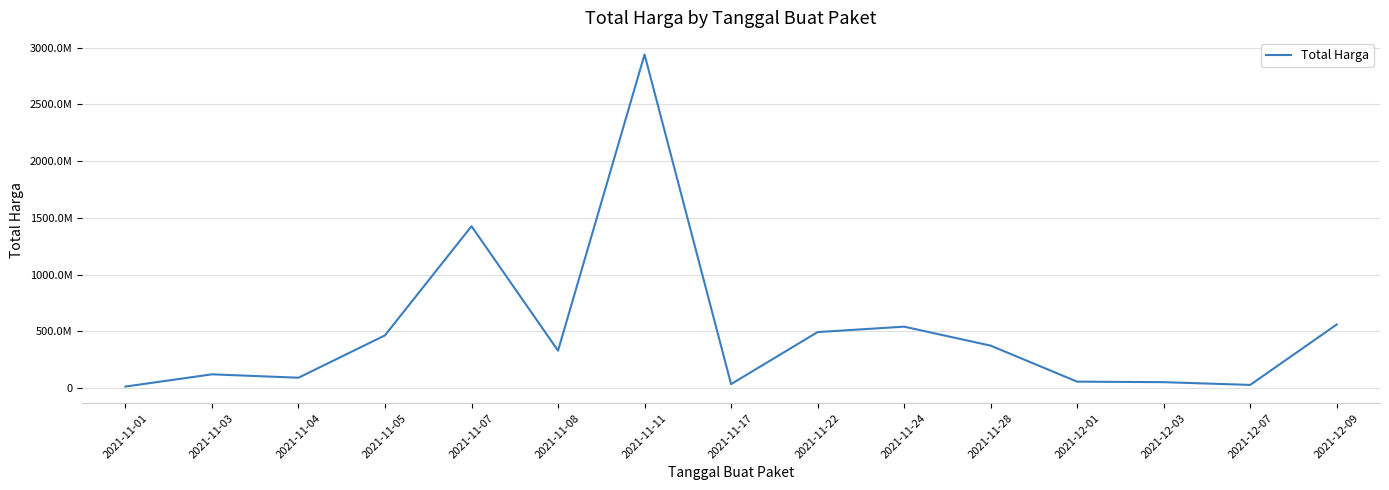

The value at 2021-11-11 is 2938963240. True or false?

True